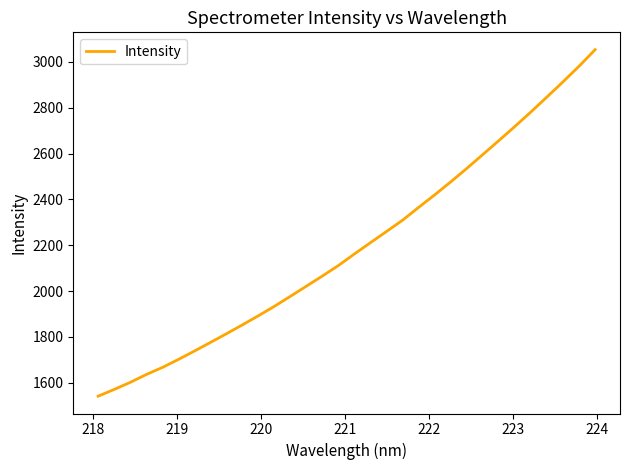

What is the maximum value shown in the chart?

3053.4